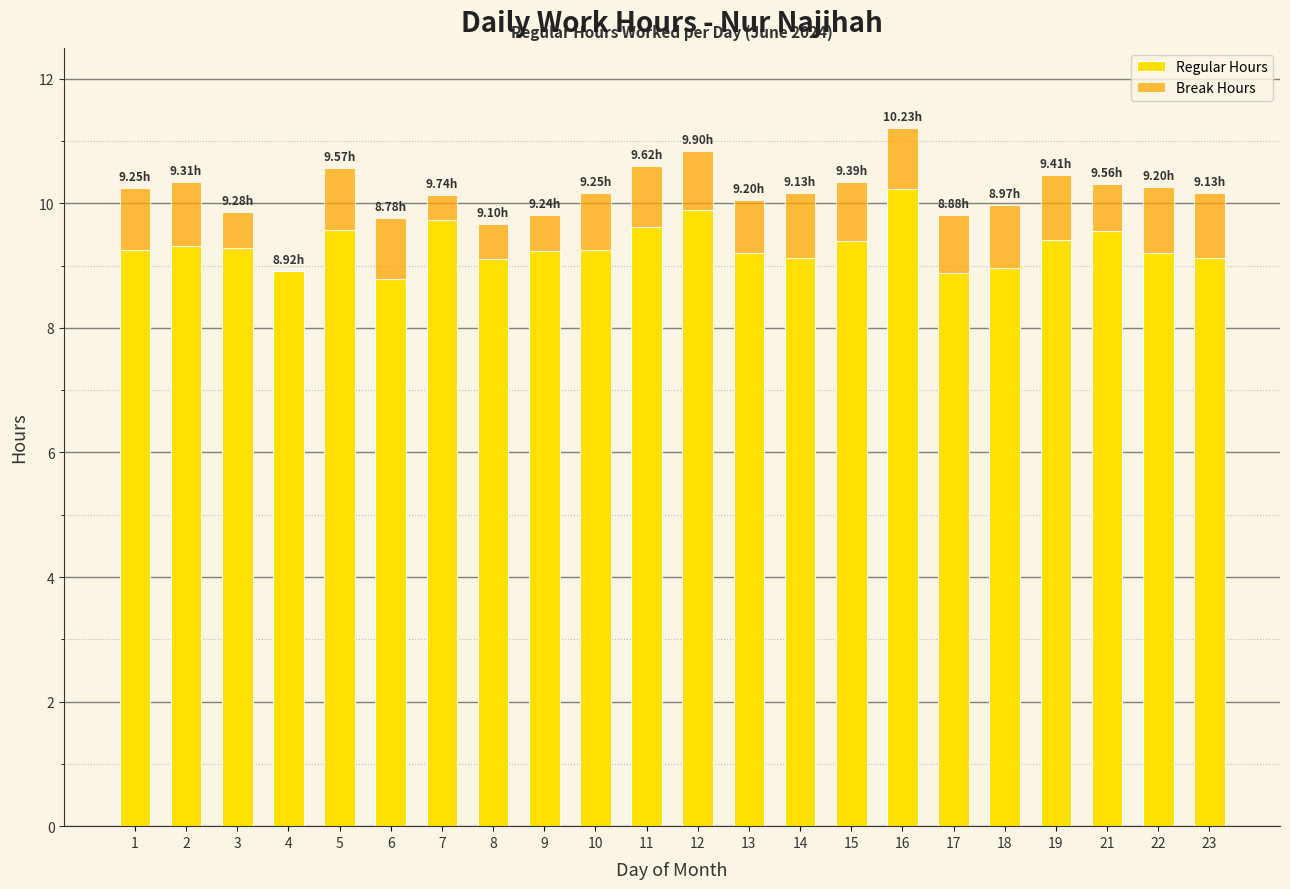

At which category is the sum across all series the highest?

16